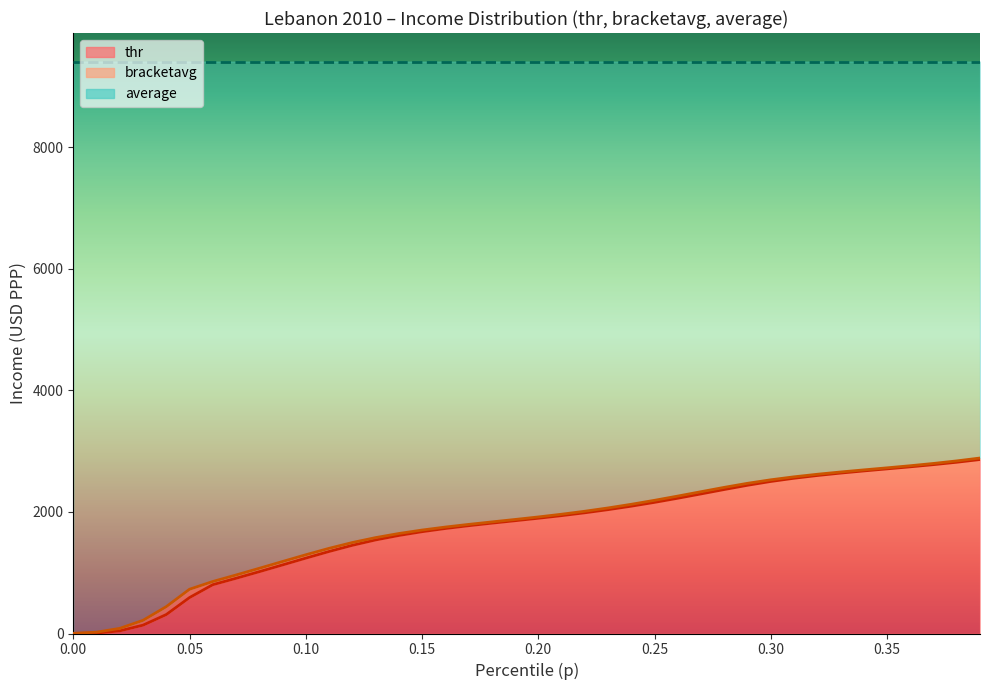

Reading left to right, list all the values displayed in this chart.

thr: 1.4	7.1	43.6	137.0	311.8	591.2	803.1	908.5	1017.3	1128.5	1240.3	1349.4	1451.1	1539.5	1613.3	1675.2	1727.8	1773.9	1815.8	1856.0	1896.6	1939.5	1986.3	2037.9	2095.1	2158.0	2225.8	2297.1	2369.4	2439.3	2501.9	2554.9	2600.1	2639.6	2675.2	2709.1	2743.0	2778.9	2818.3	2862.8
bracketavg: 2.8	21.7	84.5	216.6	441.8	728.3	855.5	962.6	1072.7	1184.5	1295.2	1401.1	1496.6	1577.5	1645.1	1702.2	1751.3	1795.1	1836.0	1876.2	1917.8	1962.5	2011.6	2066.0	2126.1	2191.5	2261.2	2333.3	2404.8	2471.4	2529.1	2578.1	2620.3	2657.6	2692.2	2726.0	2760.8	2798.3	2840.1	2887.5